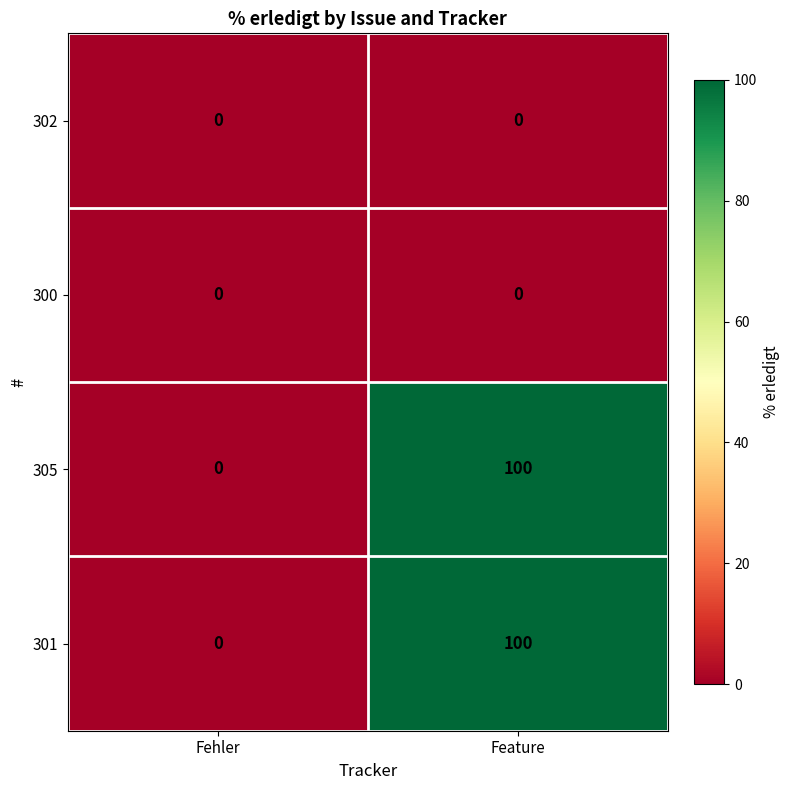

At which label is 301 closest to 50?

Fehler